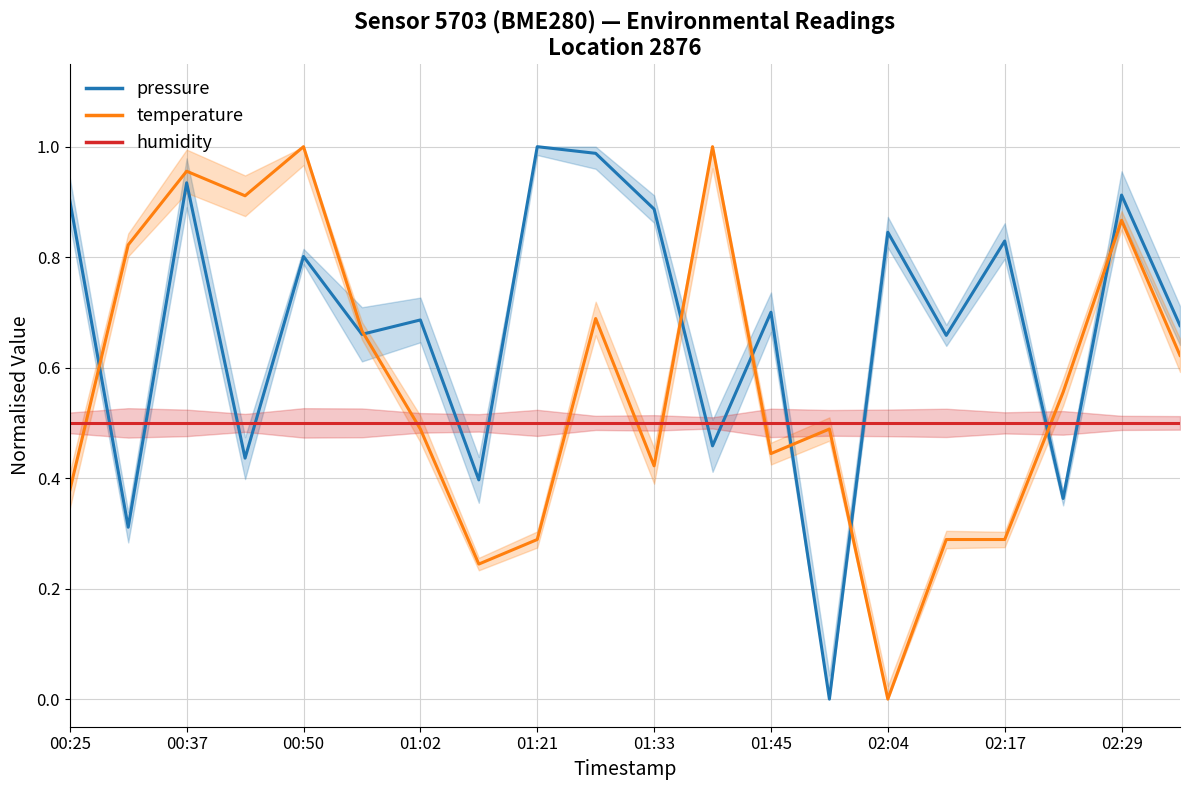

The value of humidity at 00:37 is 0.5. True or false?

True